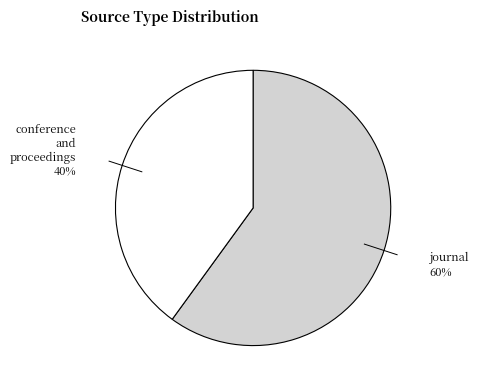

Does any single category account for the majority?

Yes